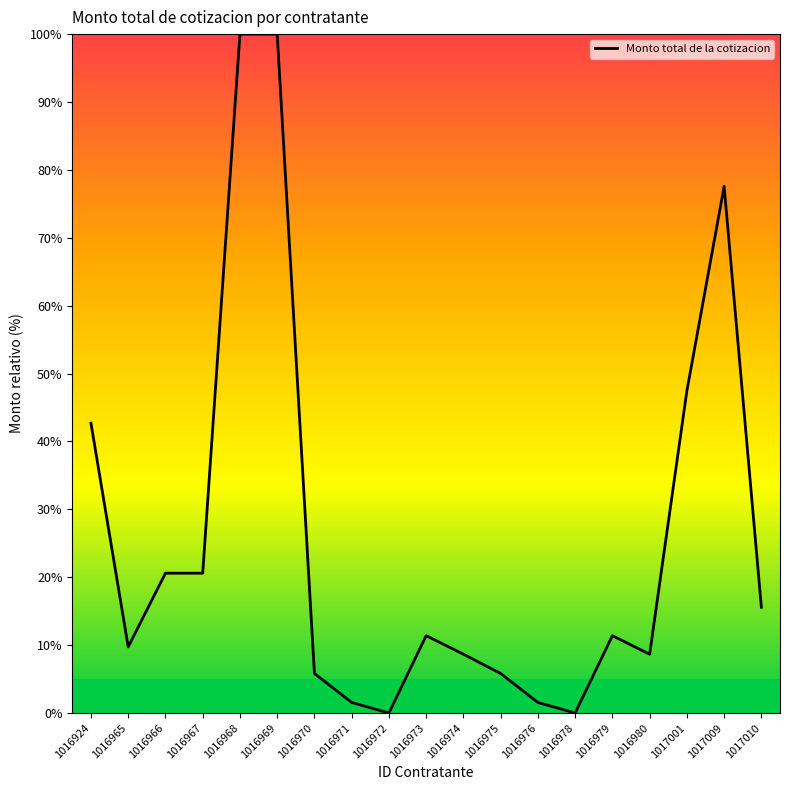

What is the difference between the values at 1017009 and 1016969?

22.4